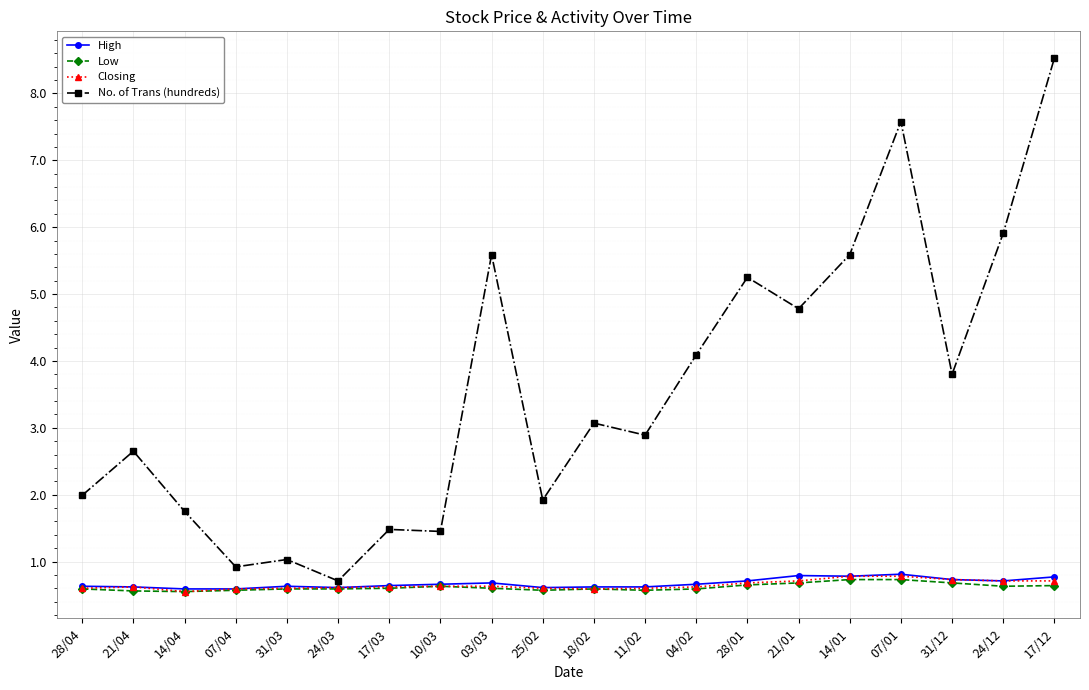

At which label does No. of Trans (hundreds) reach its peak?

17/12